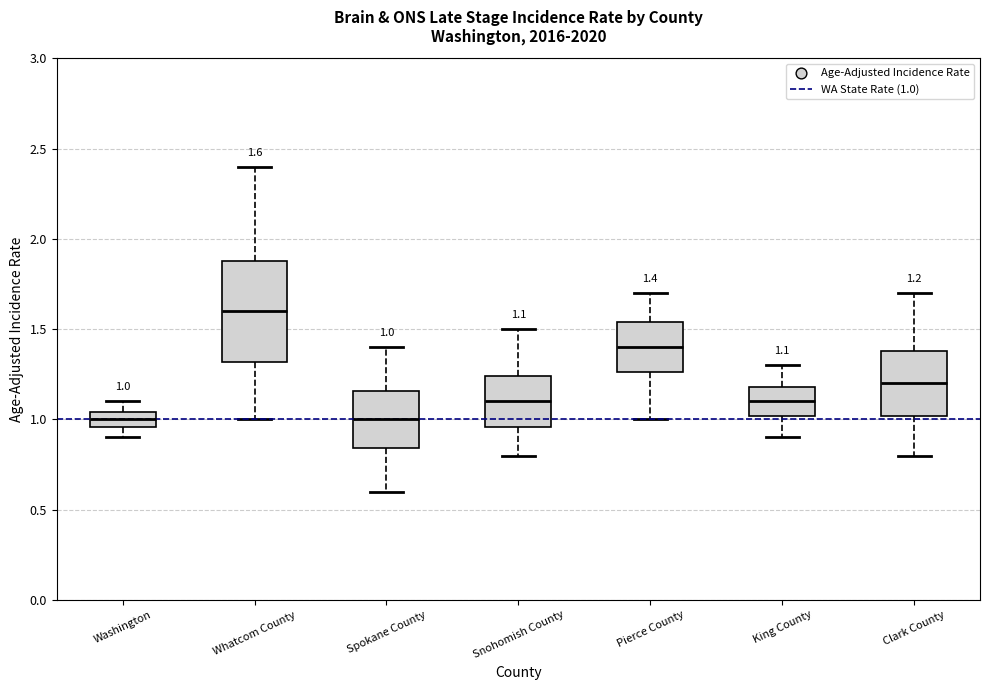

Comparing the boxes themselves (not the whiskers), which one is the tallest?

Whatcom County